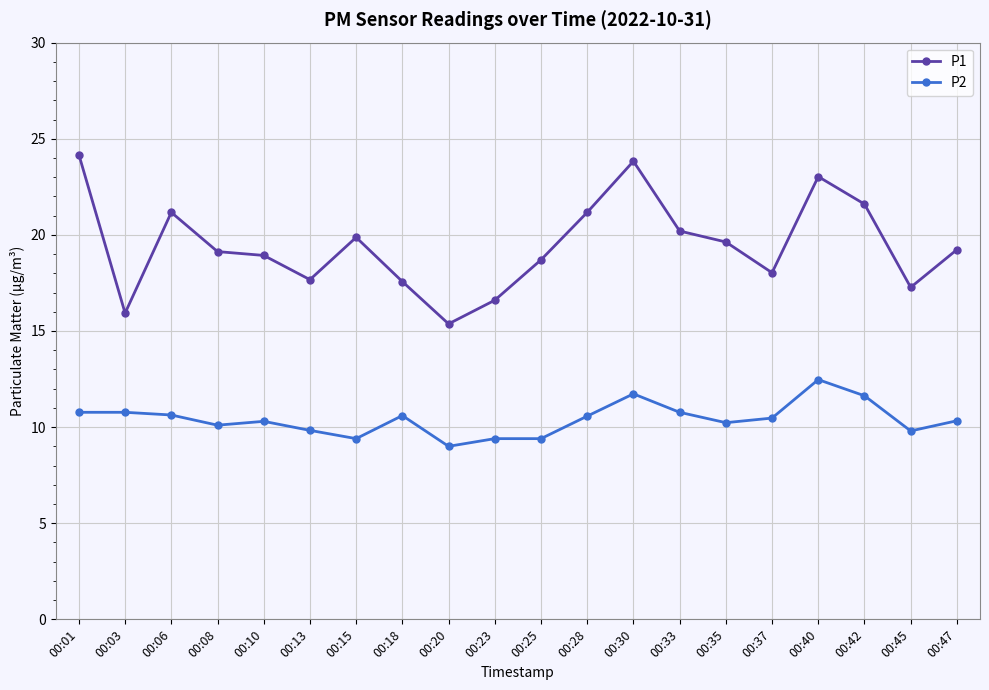

What is the difference between the highest and lowest values at 00:10?

8.6